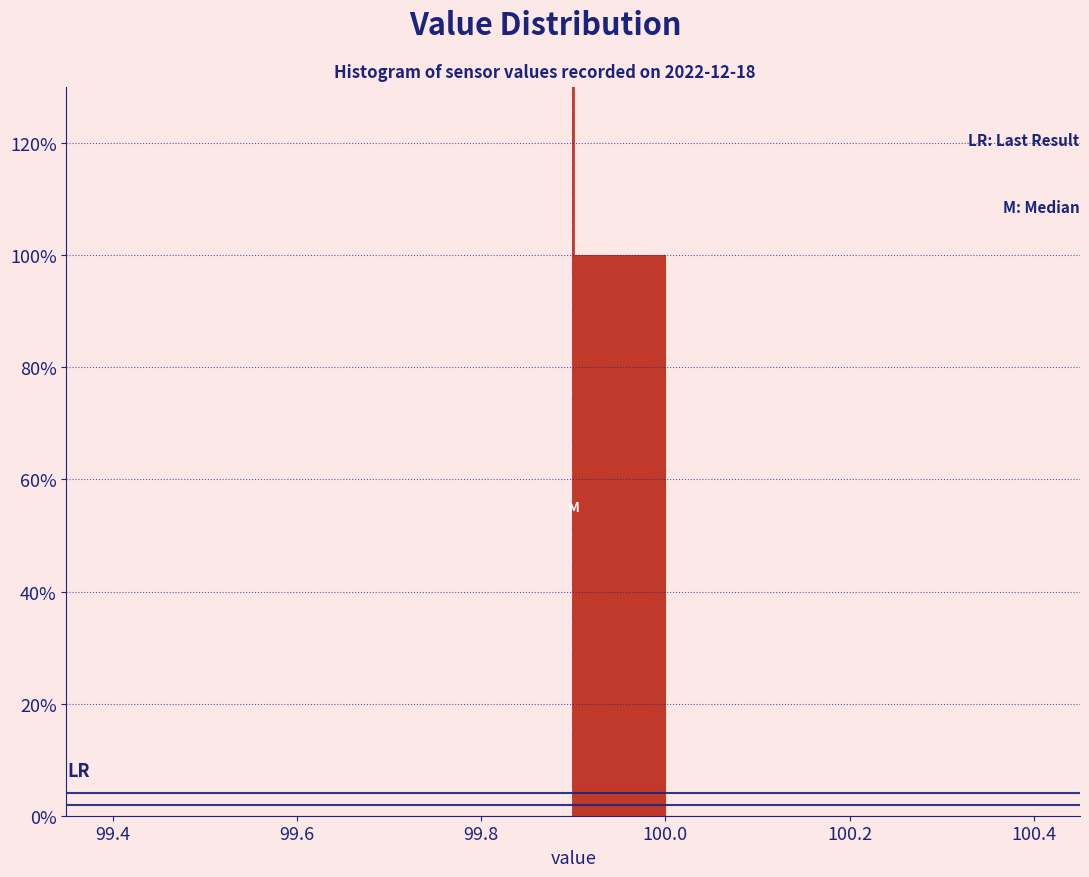

How tall is the bar that spans 99.9 to 100.0 on the x-axis? The values are not printed on the chart, so give them approximately, as read against the axis.

100